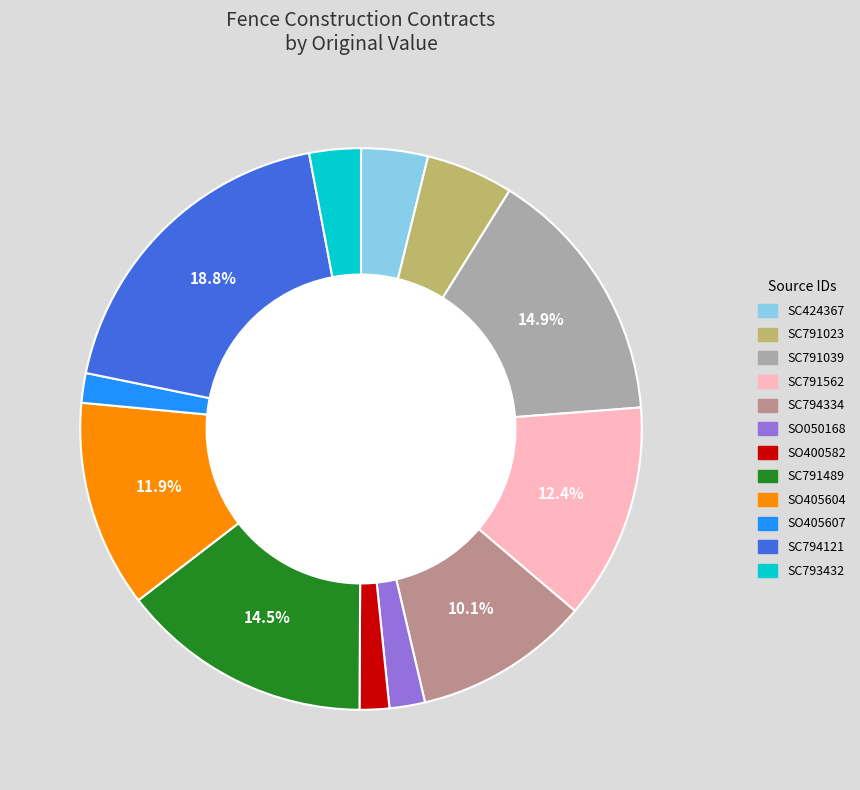

What percentage is the SC794334 slice, to the nearest percent?

10%